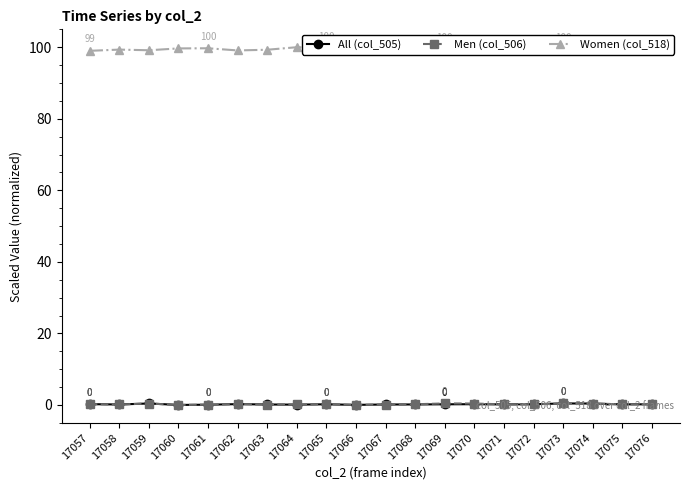

What is the value of the All (col_505) point at the 17th from the left?

0.4